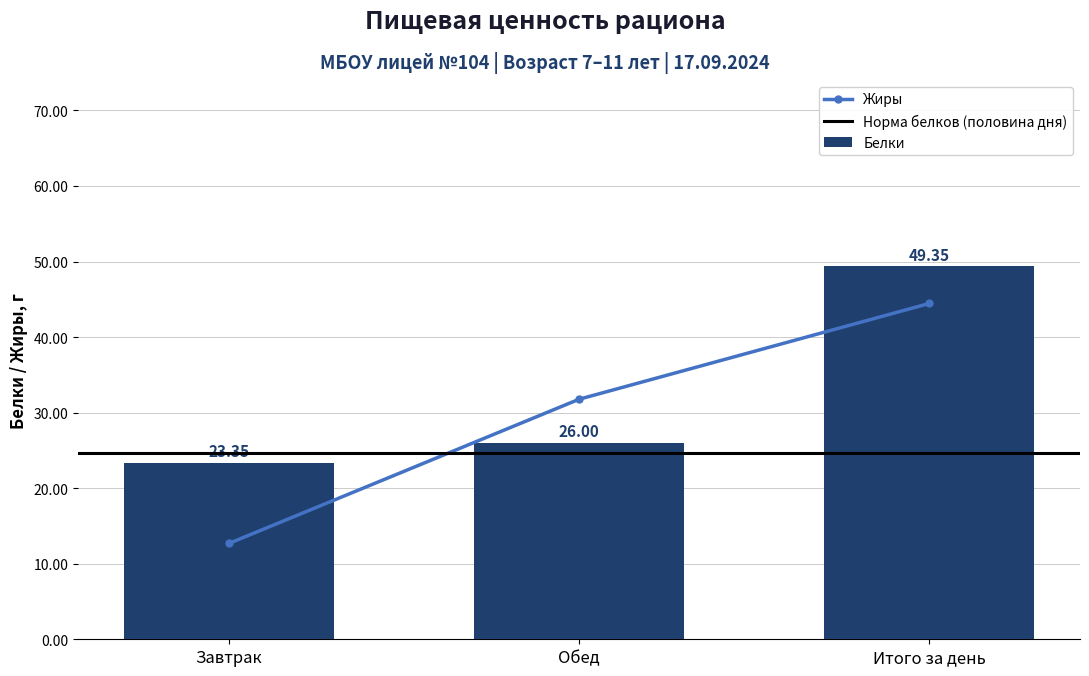

Which category has the highest value across all series?

Итого за день